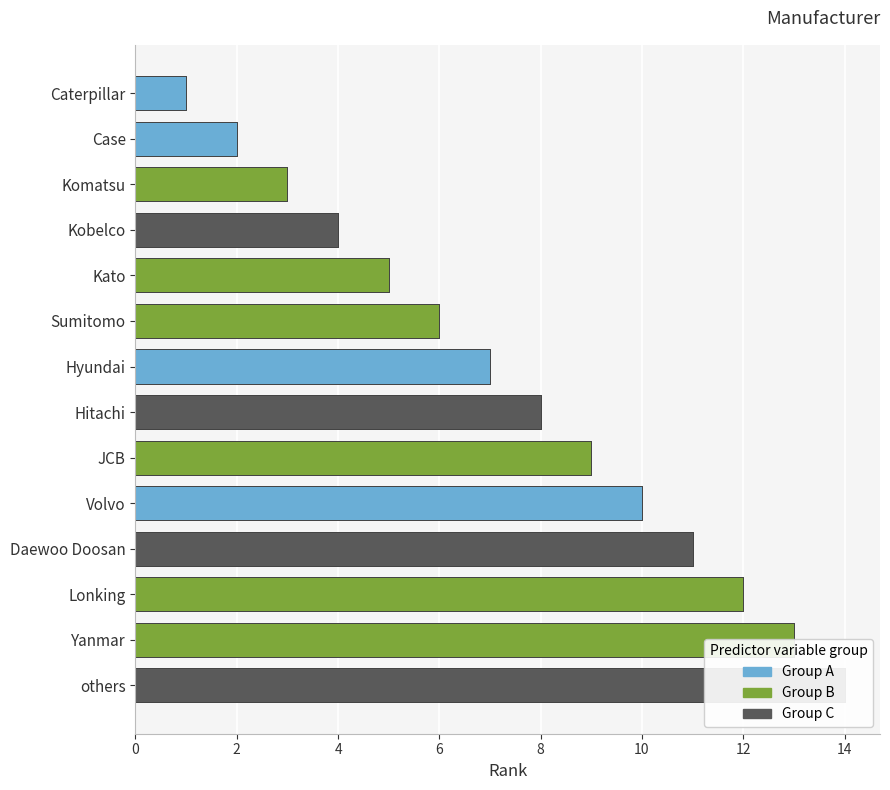

What is the approximate value at Sumitomo, to the nearest 10?

10